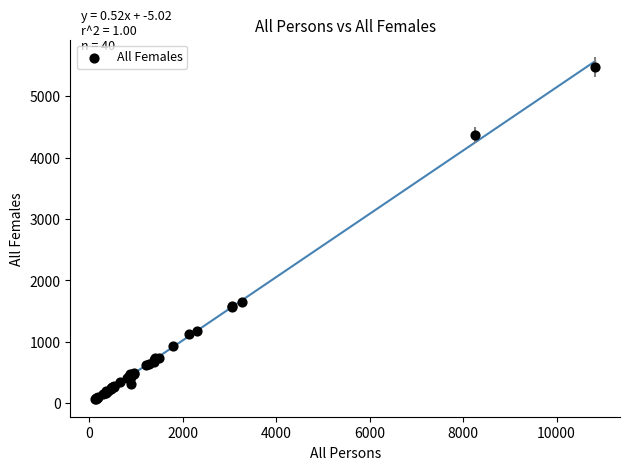

What Y value in the scatter plot is closest to 2773?

1653